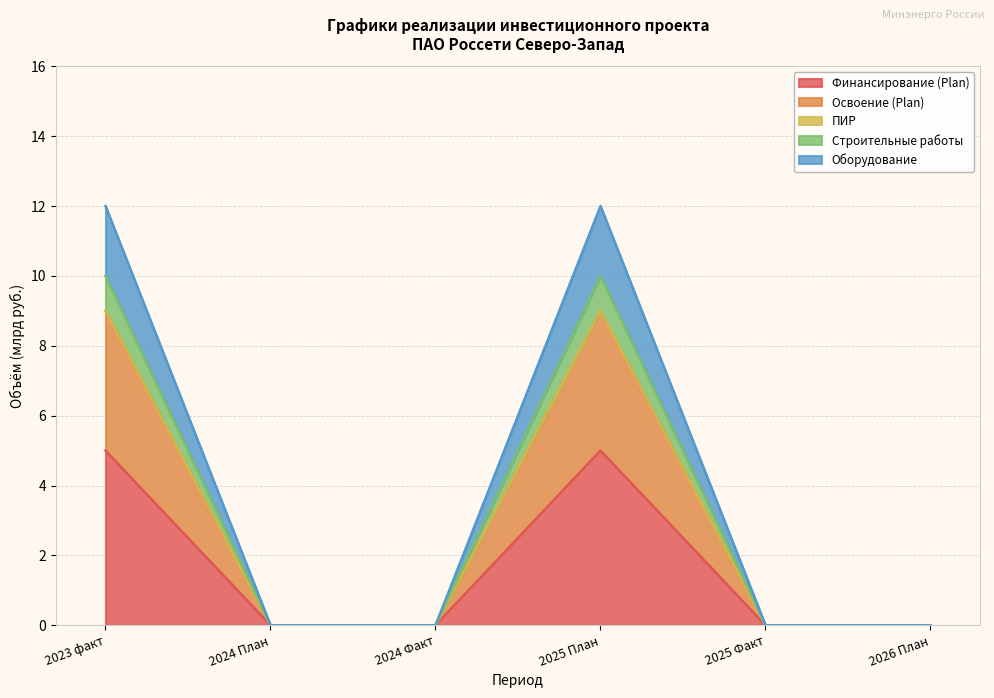

Does the chart have visible grid lines?

Yes